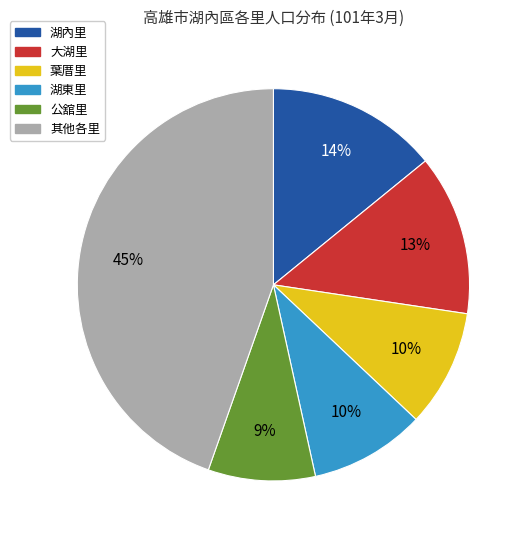

How many segments does this pie chart have?

6